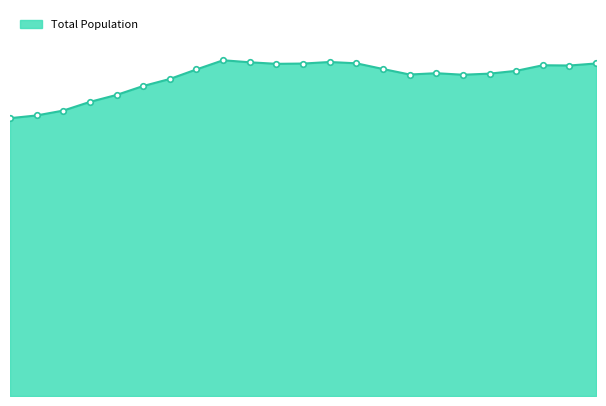

List the labels in order of value, largest first.

2008, 2012, 2009, 2013, 2022, 2011, 2010, 2020, 2021, 2014, 2007, 2019, 2016, 2018, 2015, 2017, 2006, 2005, 2004, 2003, 2002, 2001, 2000